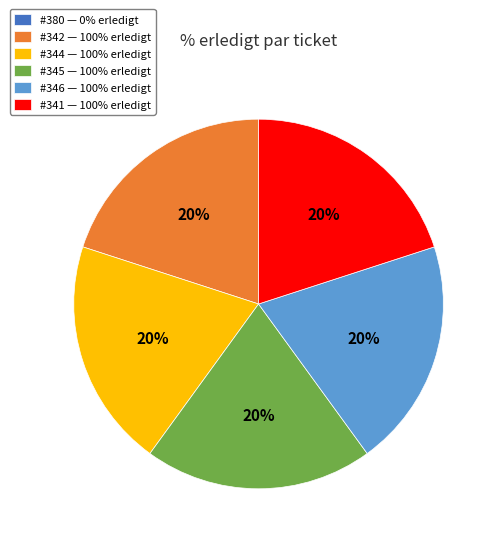

Is it true that #341 — 100% erledigt is 33% of the pie?

False